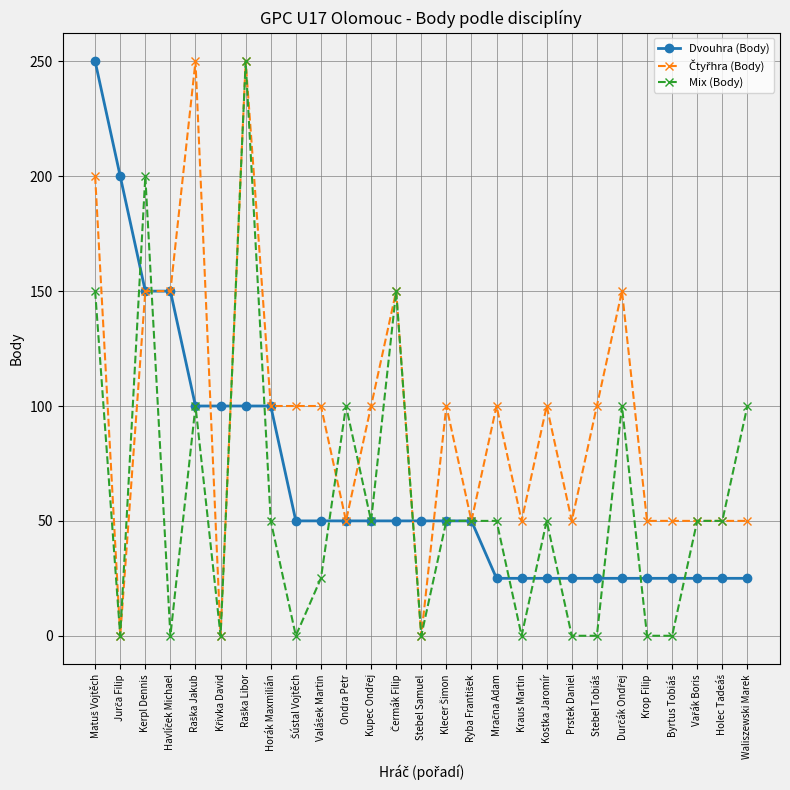

What is the difference between the highest and lowest values at Kerpl Dennis?

50